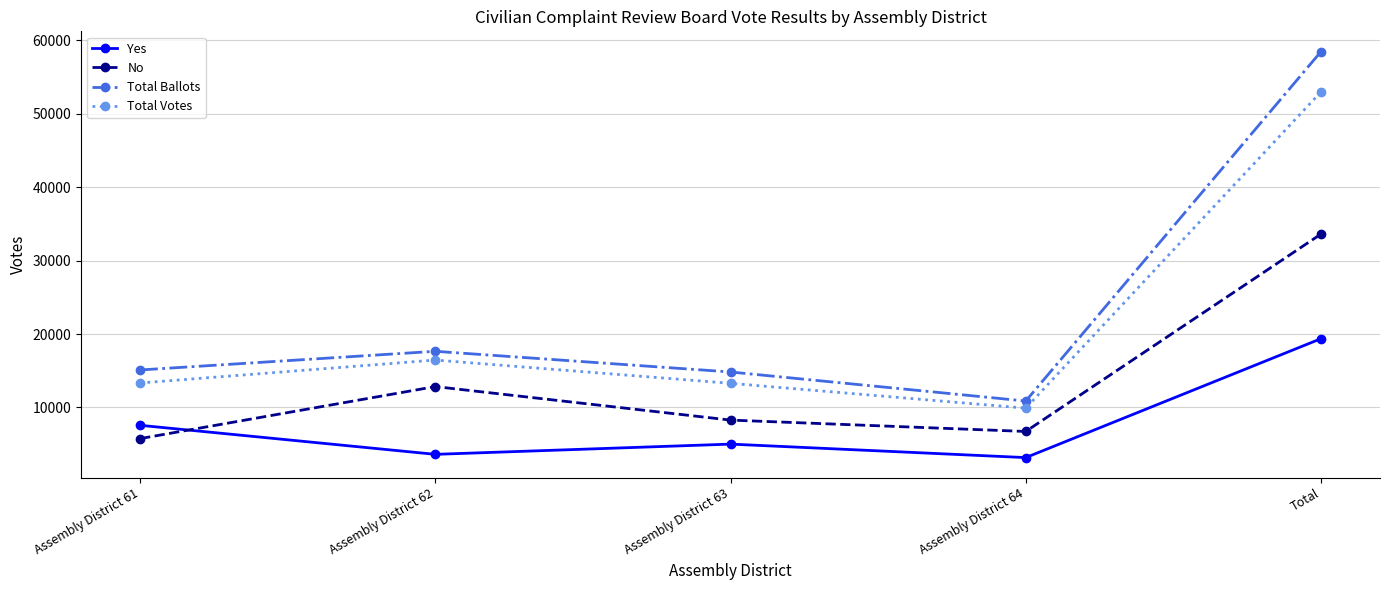

What is the value of the Yes point at the 4th from the left?

3172